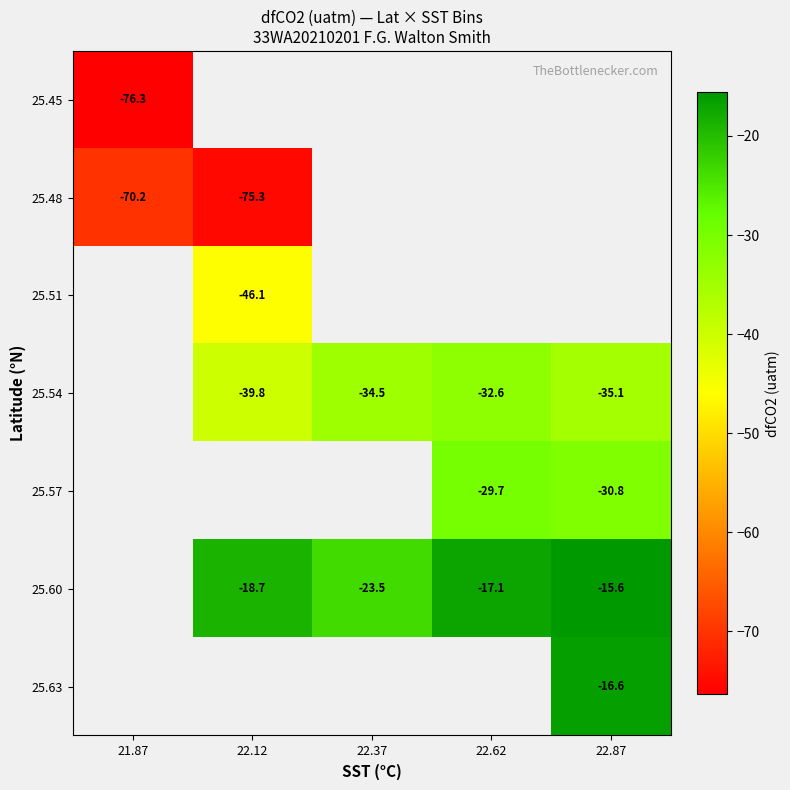

What is the lowest value of the 25.45 series?

-76.3